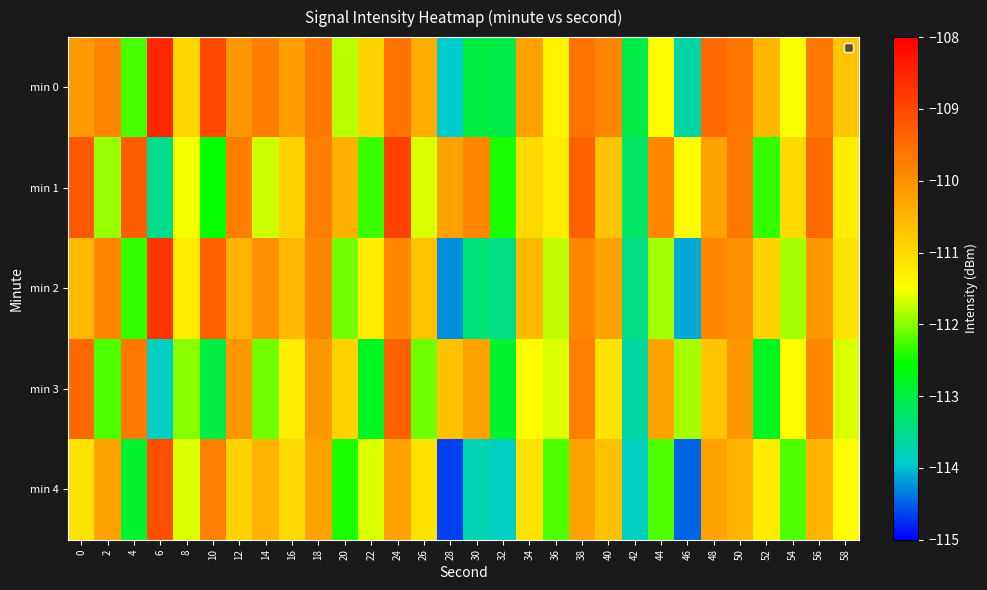

Rank the series by their maximum value, from lowest to highest.

min 3, min 4, min 1, min 2, min 0